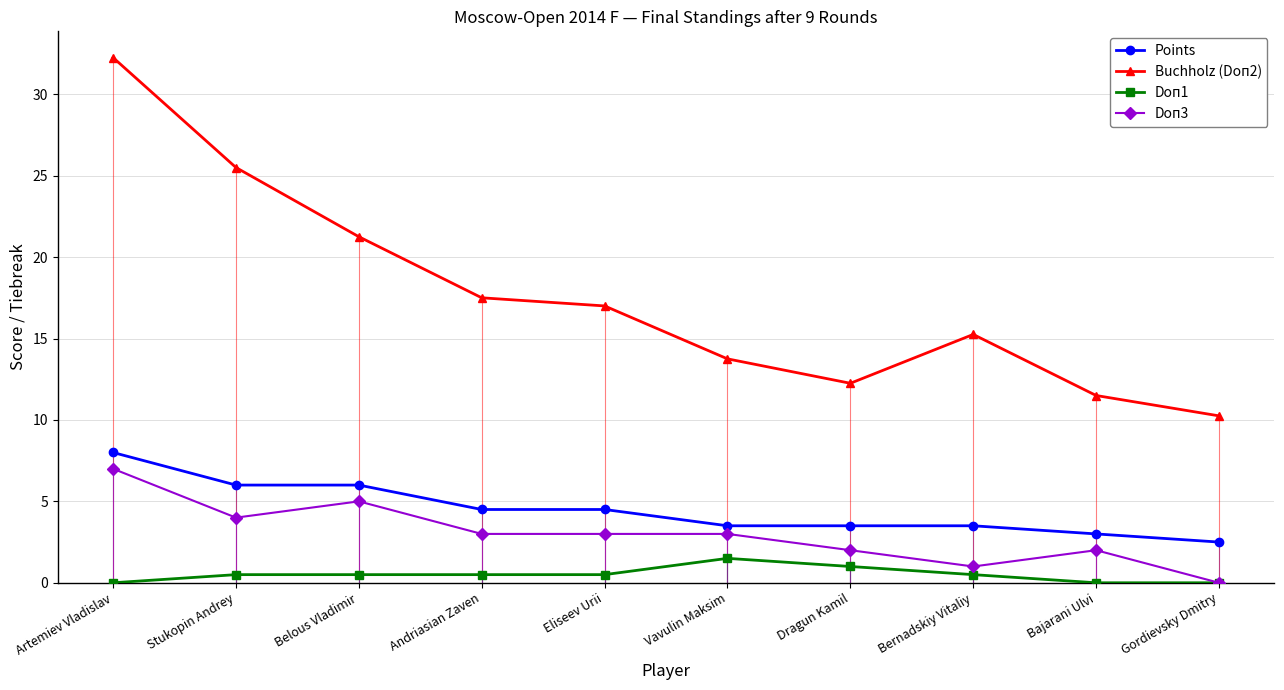

Does the chart display data point markers on the line(s)?

Yes